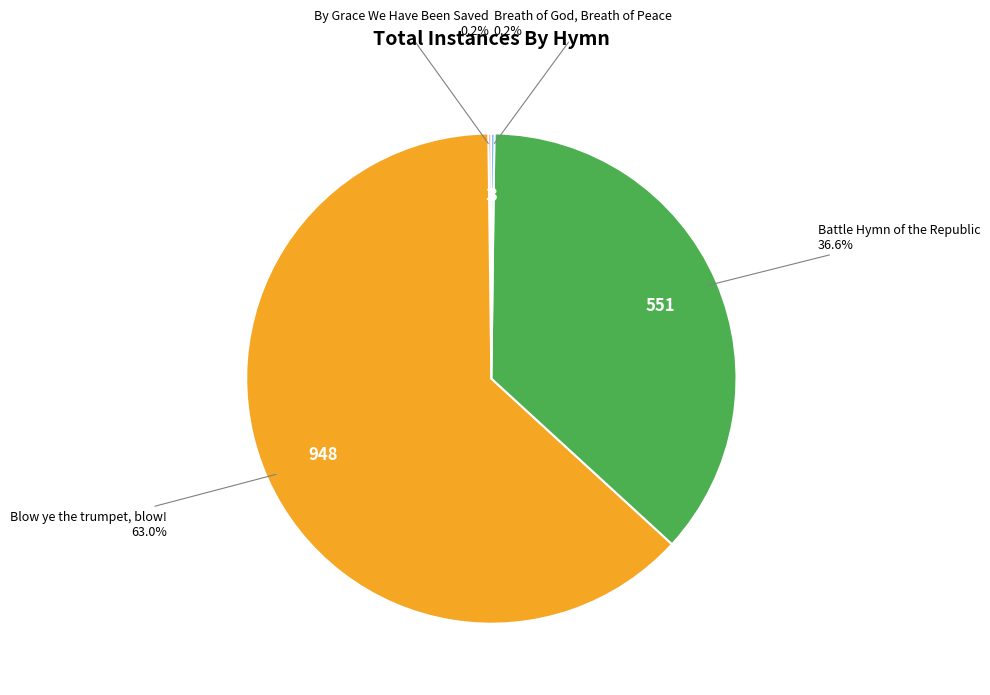

Is there a majority slice in this chart?

Yes